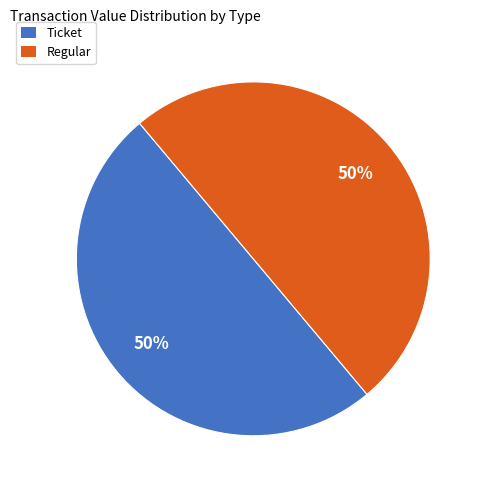

To the nearest percent, what is the average slice percentage?

50%